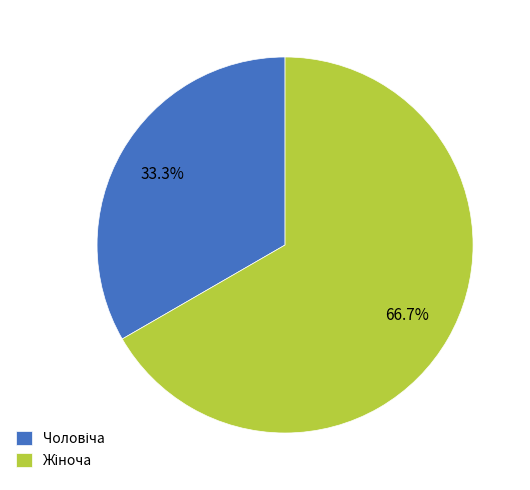

Does any single category account for the majority?

Yes